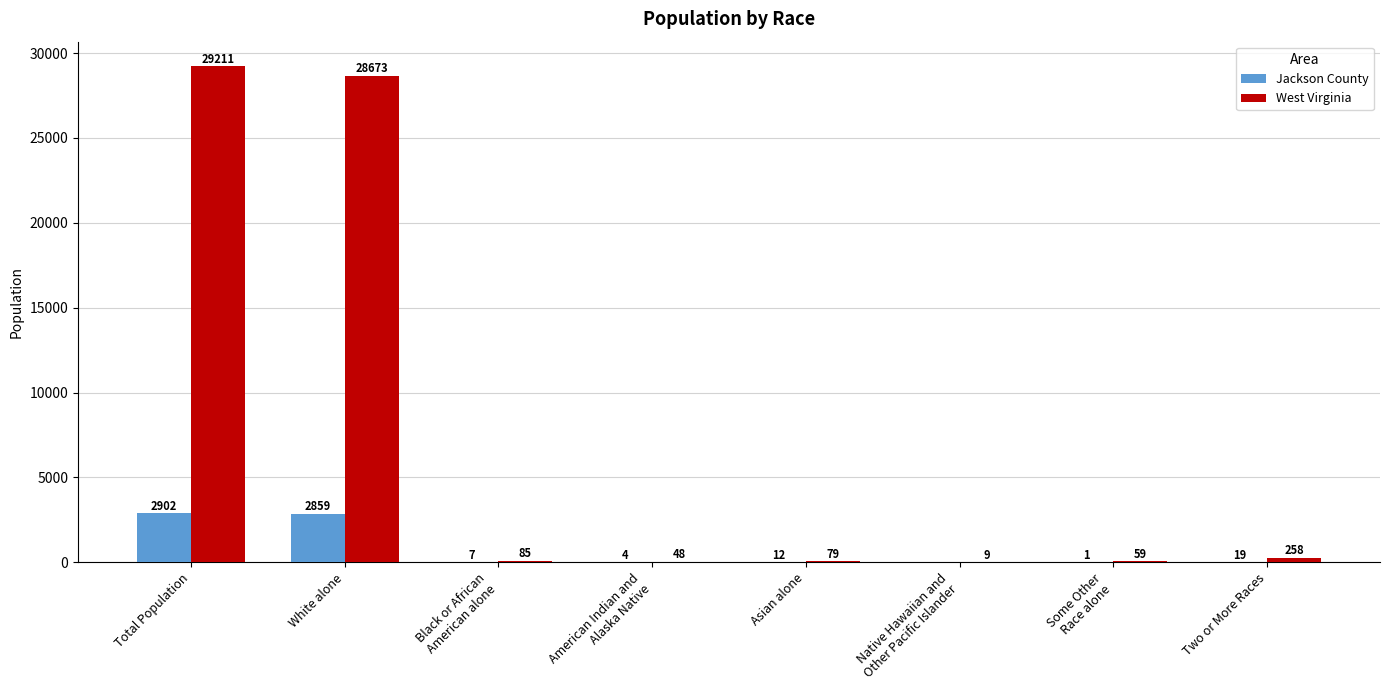

Is the value of West Virginia at Black or African
American alone greater than the value of Jackson County at Two or More Races?

Yes